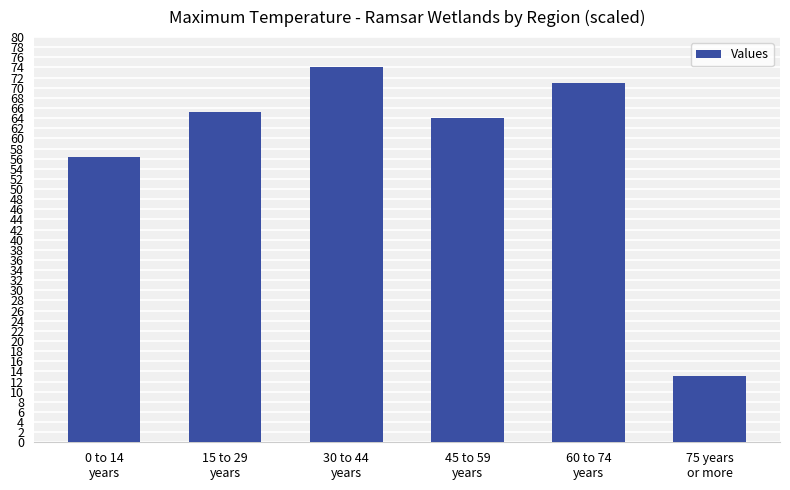

Between 45 to 59
years and 0 to 14
years, which is larger?

45 to 59
years